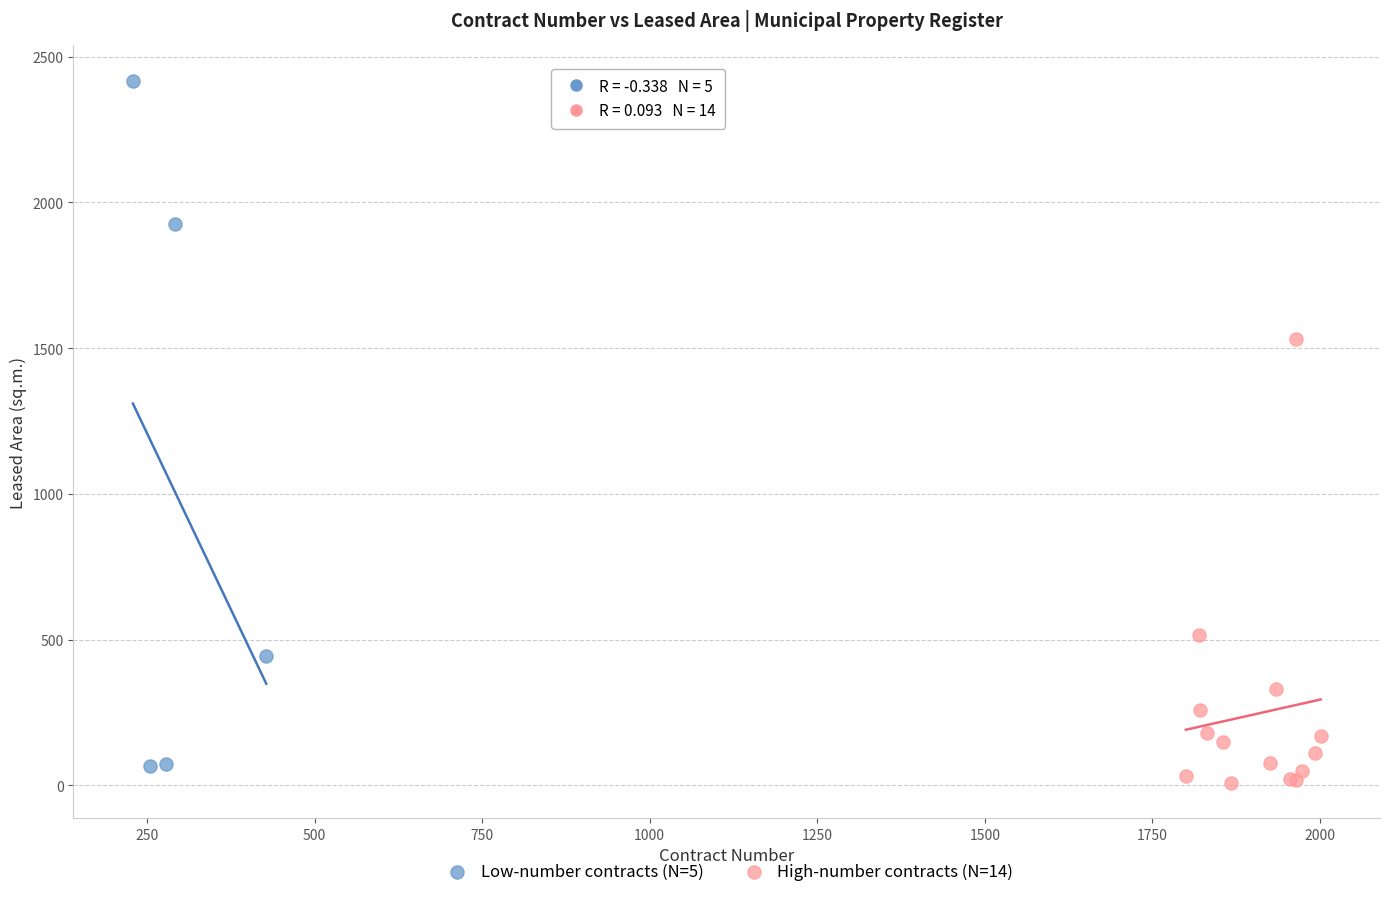

Which series has the largest Y range (max minus min)?

Low-number contracts (N=5)